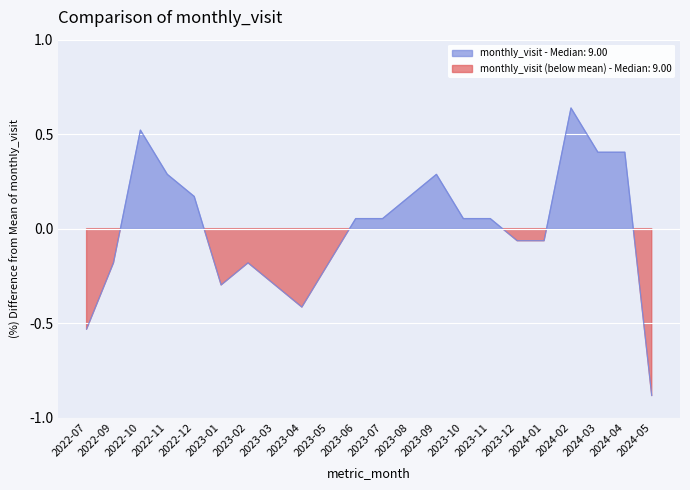

How many negative values are there?

10